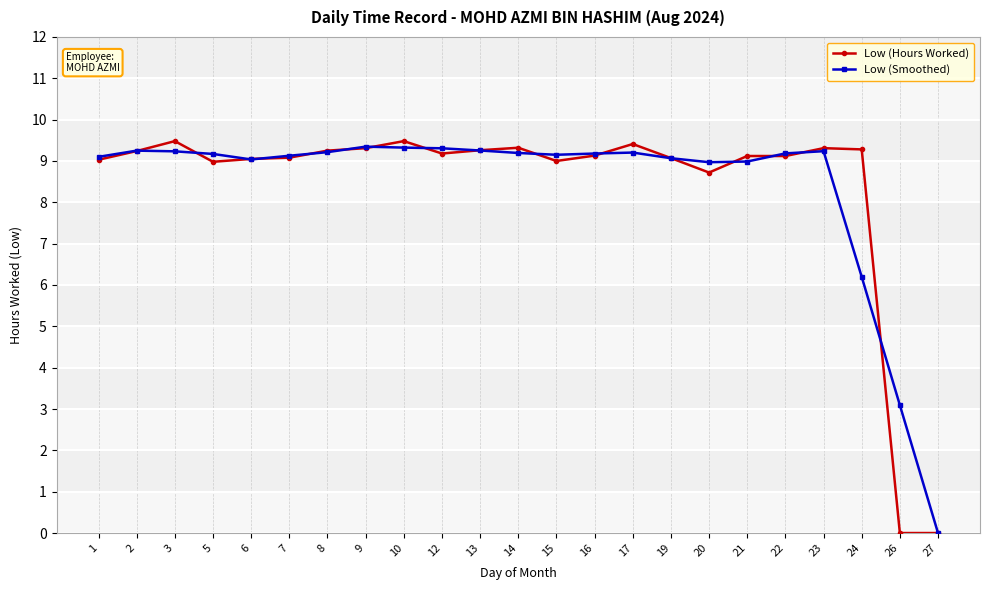

How many lines are shown in the chart?

2